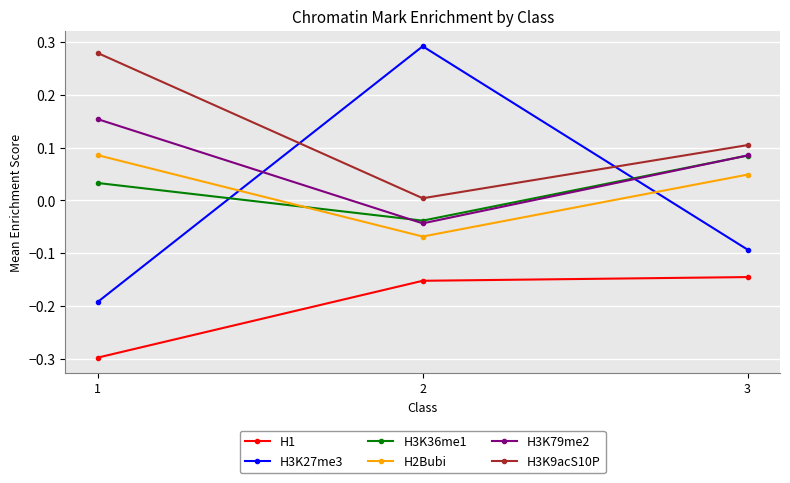

What is the smallest value displayed?

-0.3